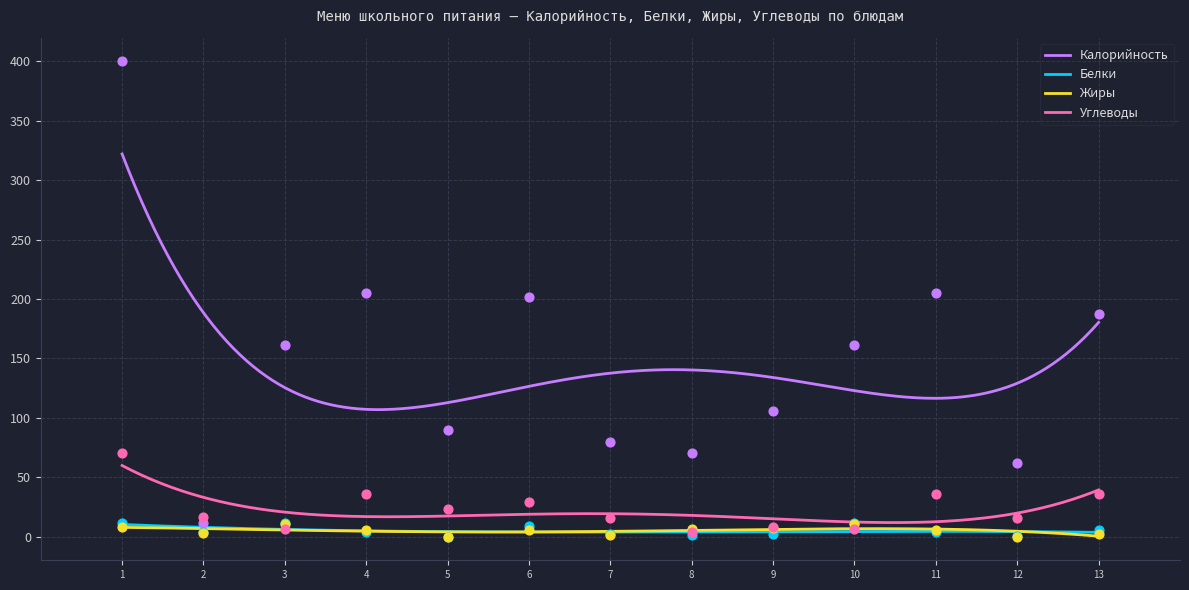

At how many categories does at least one series exceed 87?

9